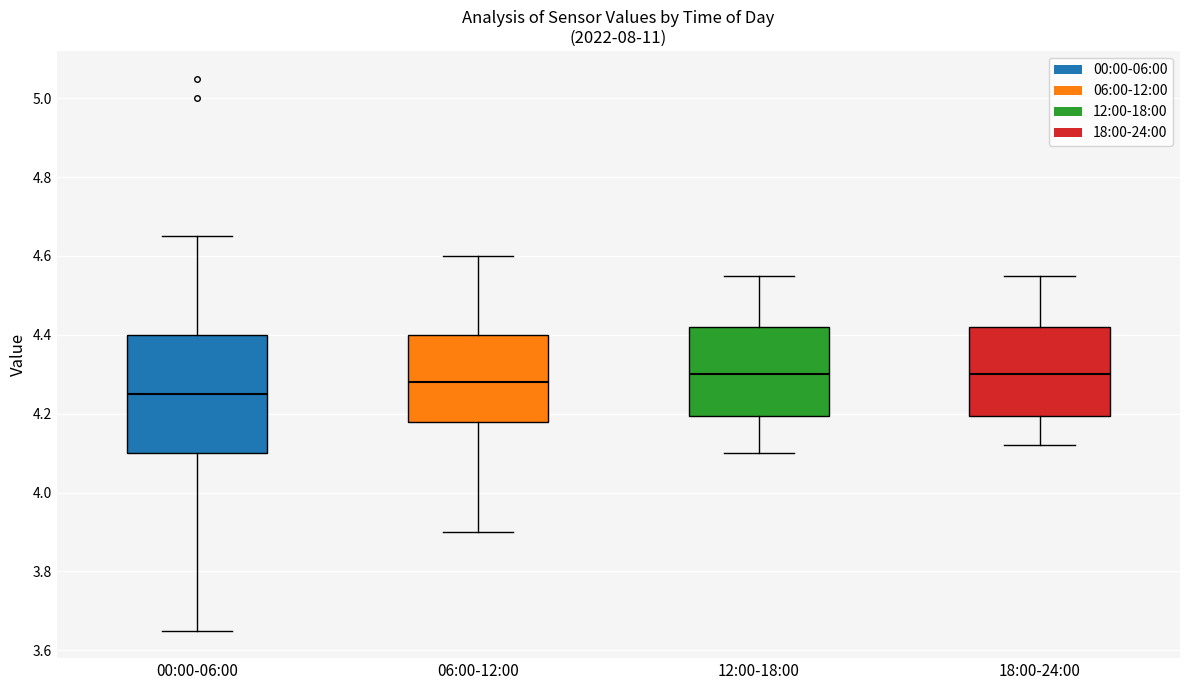

Reading left to right, transcribe this box plot: for each box, give where its median line is, the range the box spans, and where its two whiskers end, as read against the y-axis. The values are not printed on the chart, so give them approximately, as read against the axis.

00:00-06:00: median 4.26, box 4.10 to 4.40, whiskers 3.66 to 4.66
06:00-12:00: median 4.28, box 4.18 to 4.40, whiskers 3.90 to 4.60
12:00-18:00: median 4.30, box 4.20 to 4.42, whiskers 4.10 to 4.56
18:00-24:00: median 4.30, box 4.20 to 4.42, whiskers 4.12 to 4.56